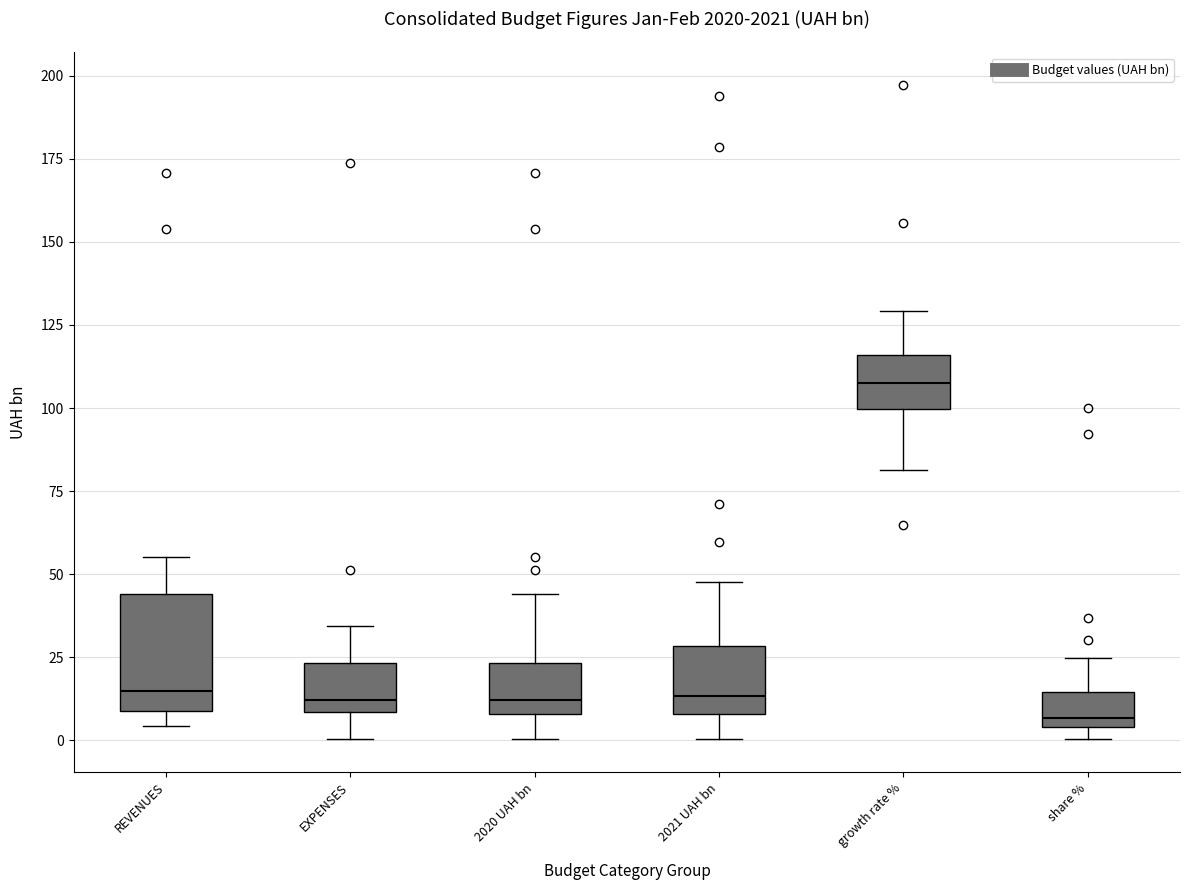

Reading left to right, transcribe this box plot: for each box, give where its median line is, the range the box spans, and where its two whiskers end, as read against the y-axis. The values are not printed on the chart, so give them approximately, as read against the axis.

REVENUES: median 15, box 10 to 45, whiskers 5 to 55
EXPENSES: median 10 (just above the box's lower edge), box 10 to 25, whiskers 0 to 35
2020 UAH bn: median 10 (just above the box's lower edge), box 10 to 25, whiskers 0 to 45
2021 UAH bn: median 15, box 10 to 30, whiskers 0 to 50
growth rate %: median 110, box 100 to 115, whiskers 80 to 130
share %: median 5 (just above the box's lower edge), box 5 to 15, whiskers 0 to 25